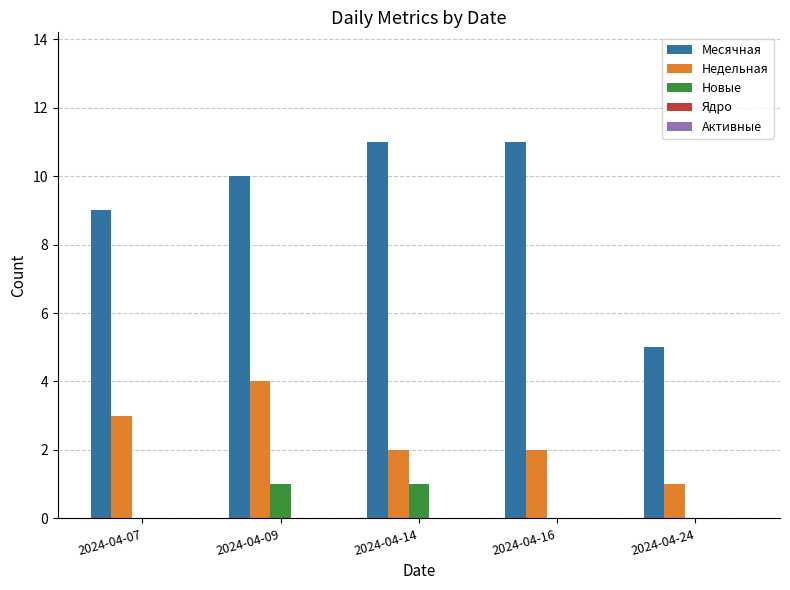

Are the bars grouped side by side (vs. stacked)?

Yes